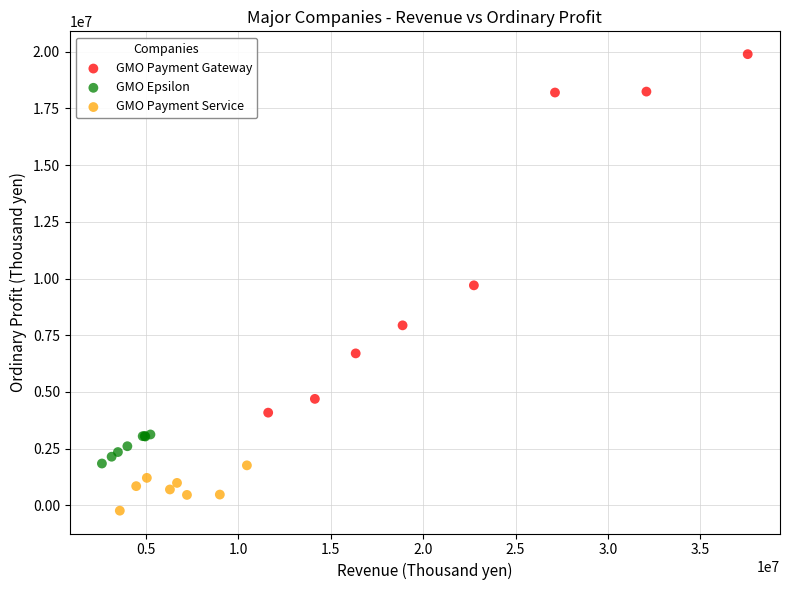

Which series has the largest Y range (max minus min)?

GMO Payment Gateway